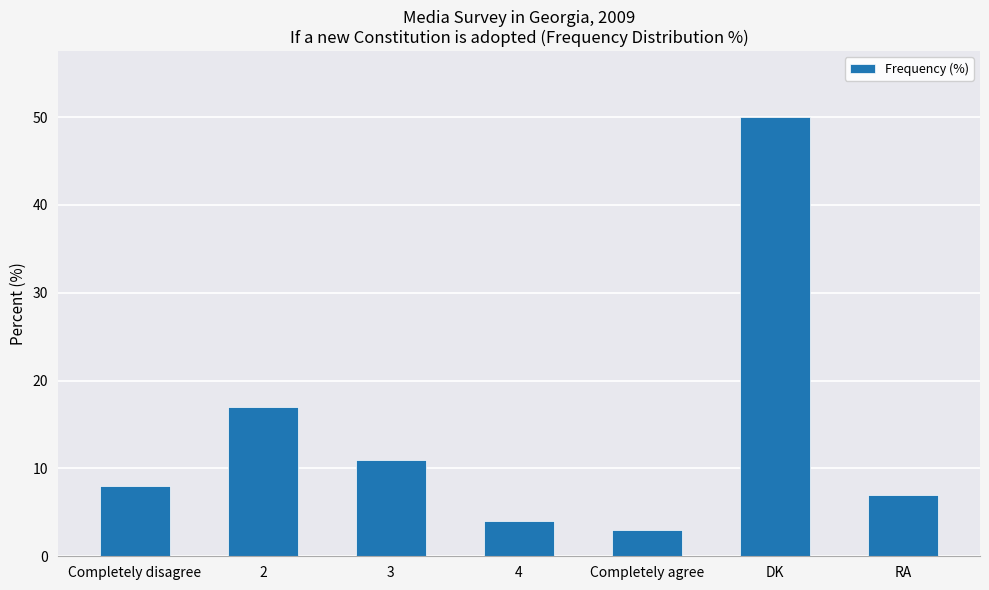

What is the difference between the second highest and second lowest values?

13